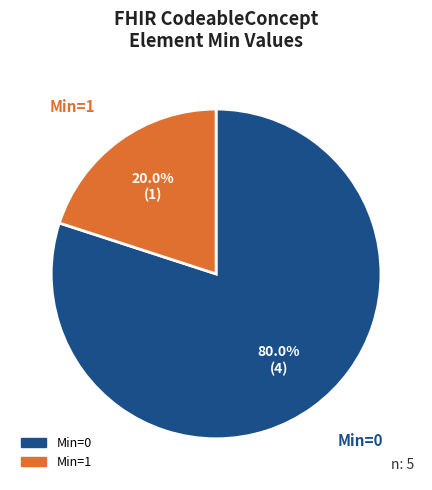

Is there a majority slice in this chart?

Yes